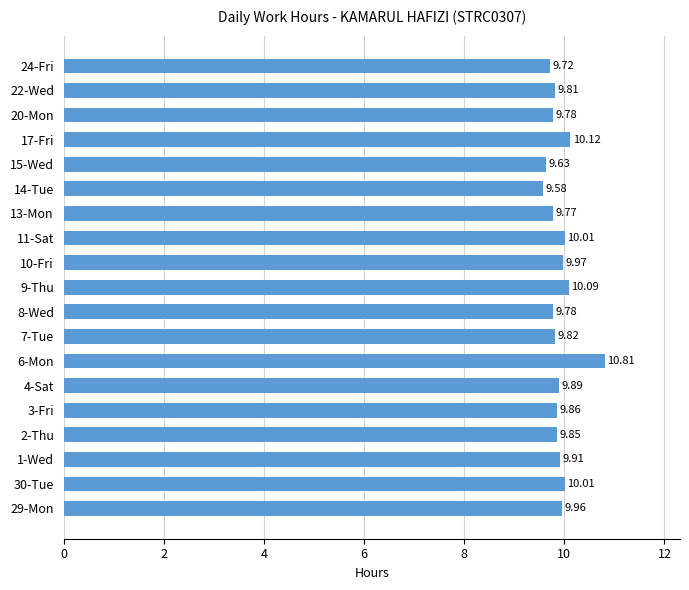

How many bars are there in total?

19